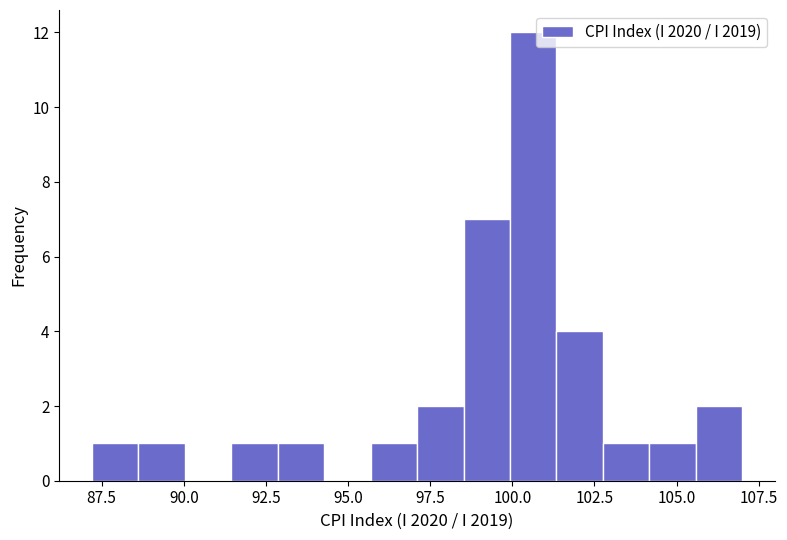

Around what value on the x-axis is the tallest bar? Give the approximate position of its centre, as read against the axis.

100.5